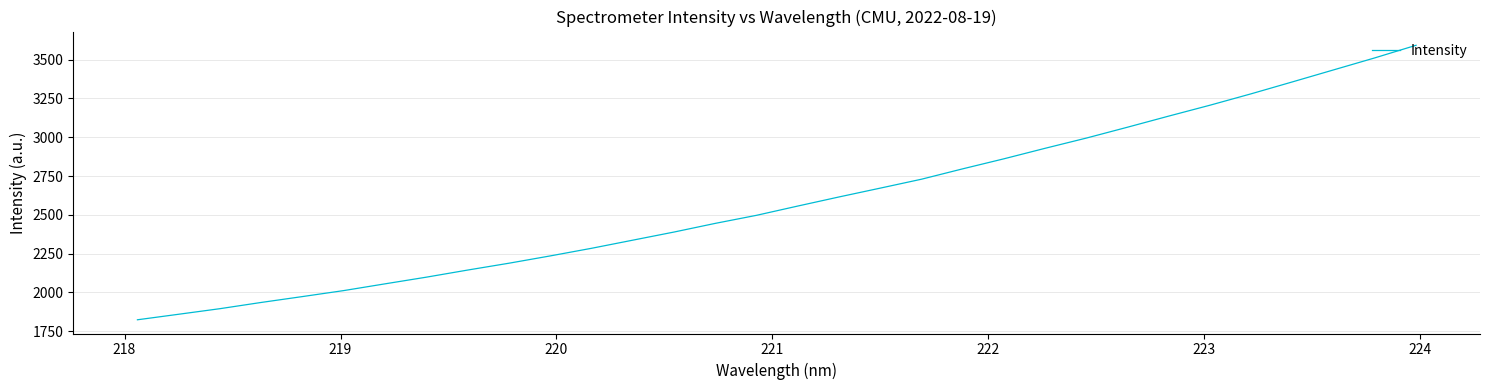

What is the smallest value displayed?

1824.2